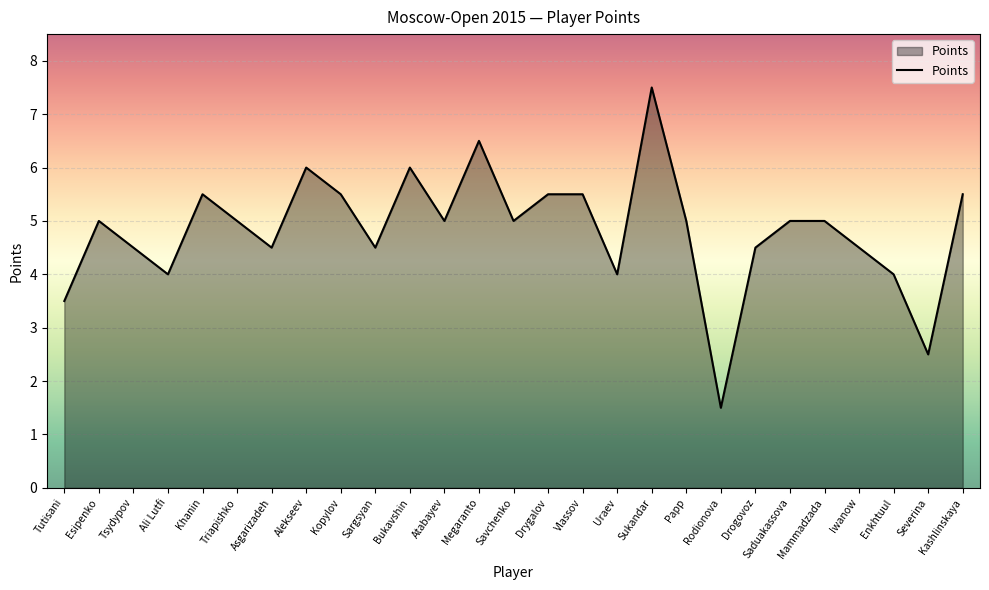

Reading left to right, list all the values displayed in this chart.

3.5	5.0	4.5	4.0	5.5	5.0	4.5	6.0	5.5	4.5	6.0	5.0	6.5	5.0	5.5	5.5	4.0	7.5	5.0	1.5	4.5	5.0	5.0	4.5	4.0	2.5	5.5